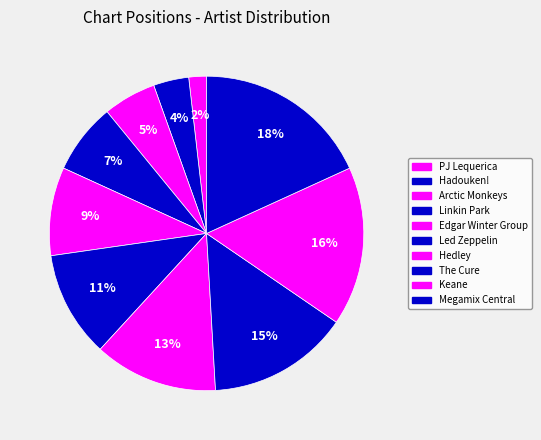

To the nearest percent, what is the difference between the Keane and Megamix Central slice percentages?

2%